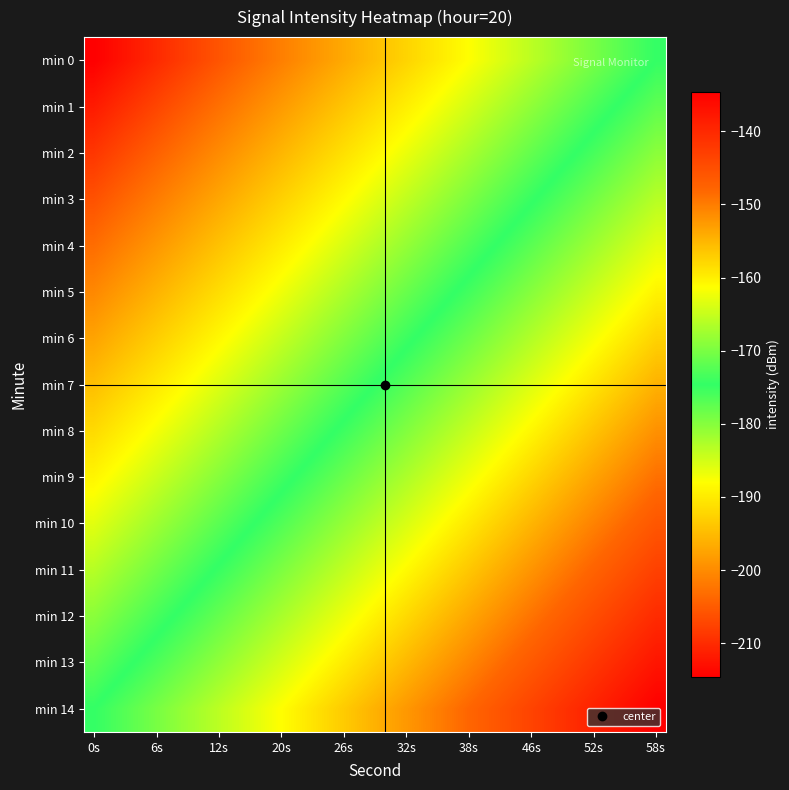

How many distinct data groups are displayed?

15